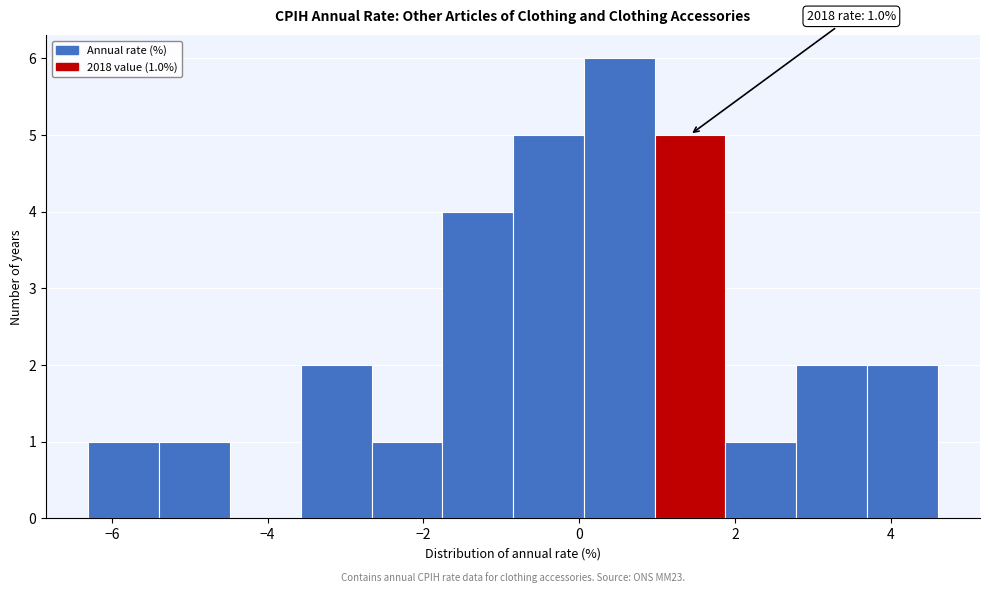

Which range on the x-axis has the tallest bar?

0.0 to 1.0